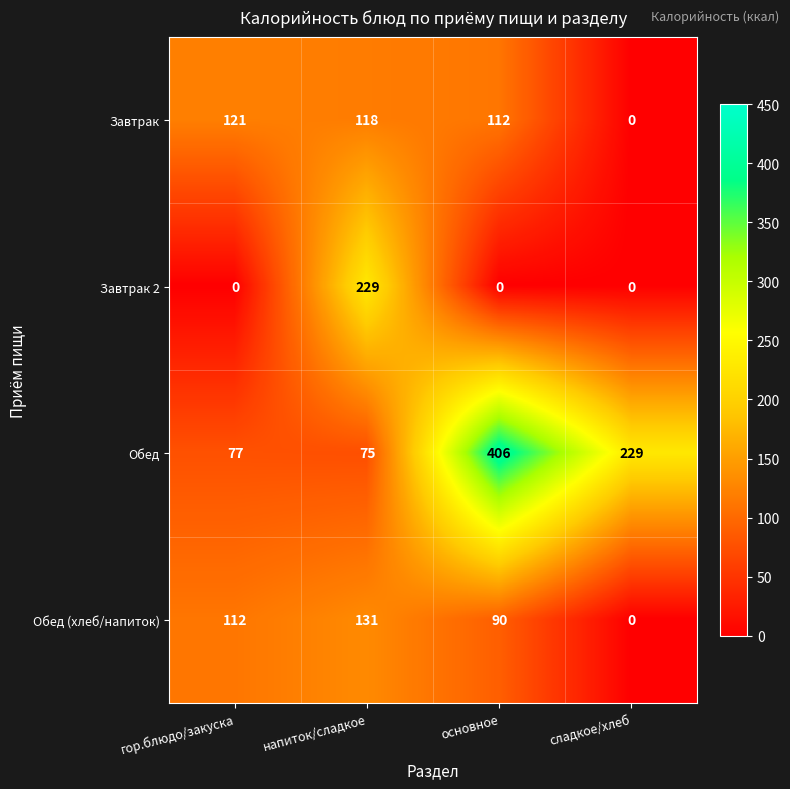

What is the approximate value of Обед at гор.блюдо/закуска?

77